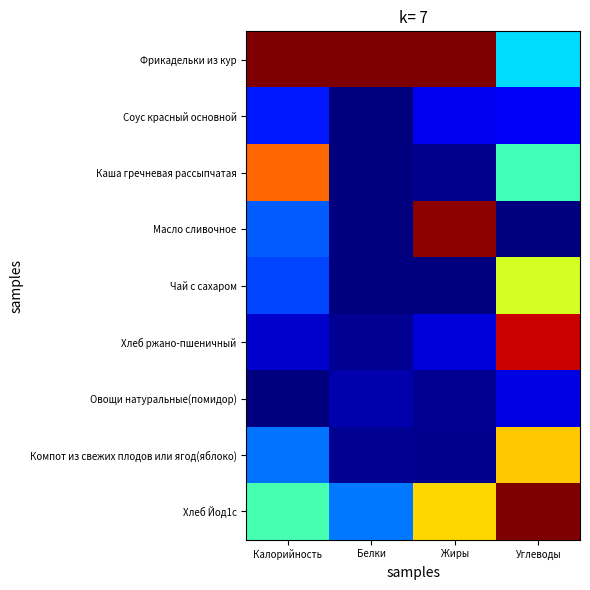

Reading left to right, extract all data points from this chart.

Фрикадельки из кур: Калорийность=1.0	Белки=1.0	Жиры=1.0	Углеводы=0.3
Соус красный основной: Калорийность=0.2	Белки=0.0	Жиры=0.1	Углеводы=0.1
Каша гречневая рассыпчатая: Калорийность=0.8	Белки=0.0	Жиры=0.0	Углеводы=0.4
Масло сливочное: Калорийность=0.2	Белки=0.0	Жиры=1.0	Углеводы=0.0
Чай с сахаром: Калорийность=0.2	Белки=0.0	Жиры=0.0	Углеводы=0.6
Хлеб ржано-пшеничный: Калорийность=0.1	Белки=0.0	Жиры=0.1	Углеводы=0.9
Овощи натуральные(помидор): Калорийность=0.0	Белки=0.0	Жиры=0.0	Углеводы=0.1
Компот из свежих плодов или ягод(яблоко): Калорийность=0.2	Белки=0.0	Жиры=0.0	Углеводы=0.7
Хлеб Йод1с: Калорийность=0.4	Белки=0.2	Жиры=0.7	Углеводы=1.0